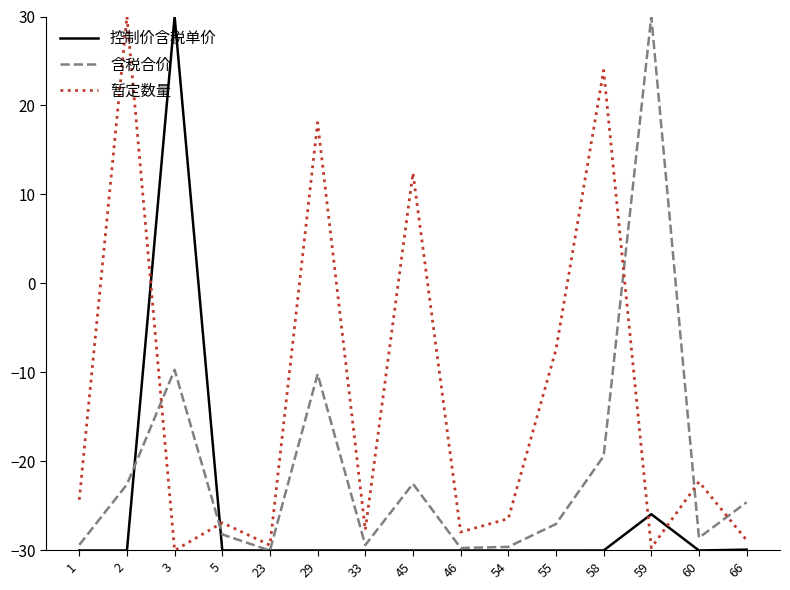

How many times do 控制价含税单价 and 暂定数量 cross each other?

4